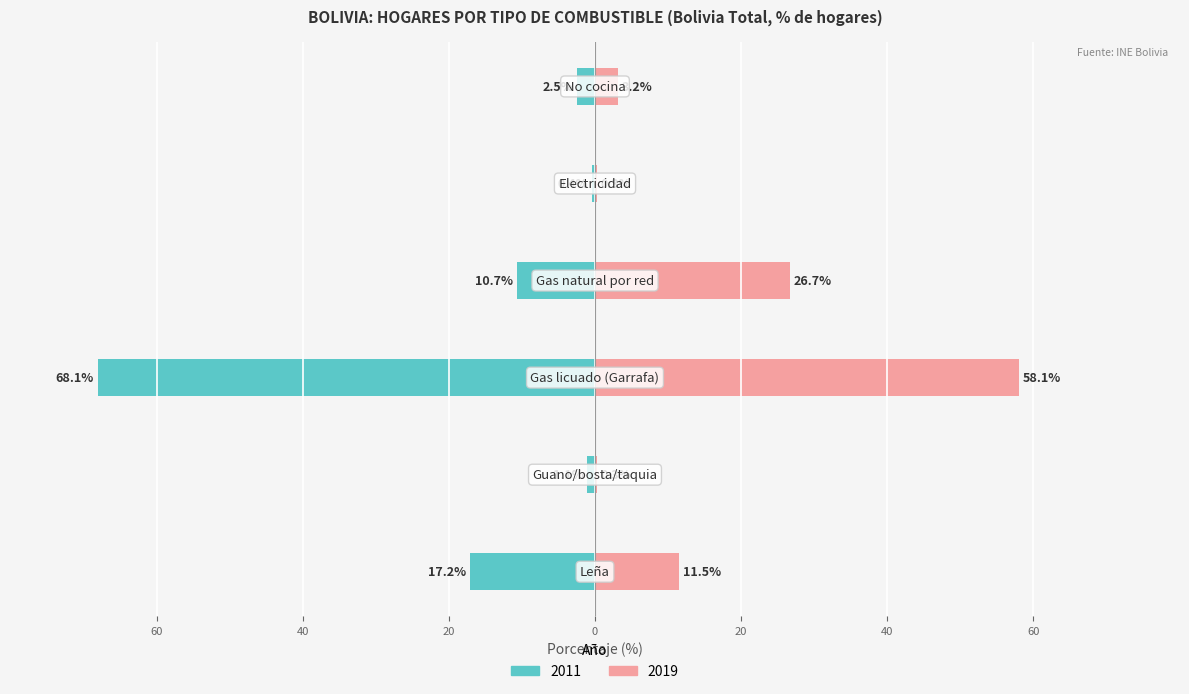

What is the label of the 5th bar from the left?

Electricidad